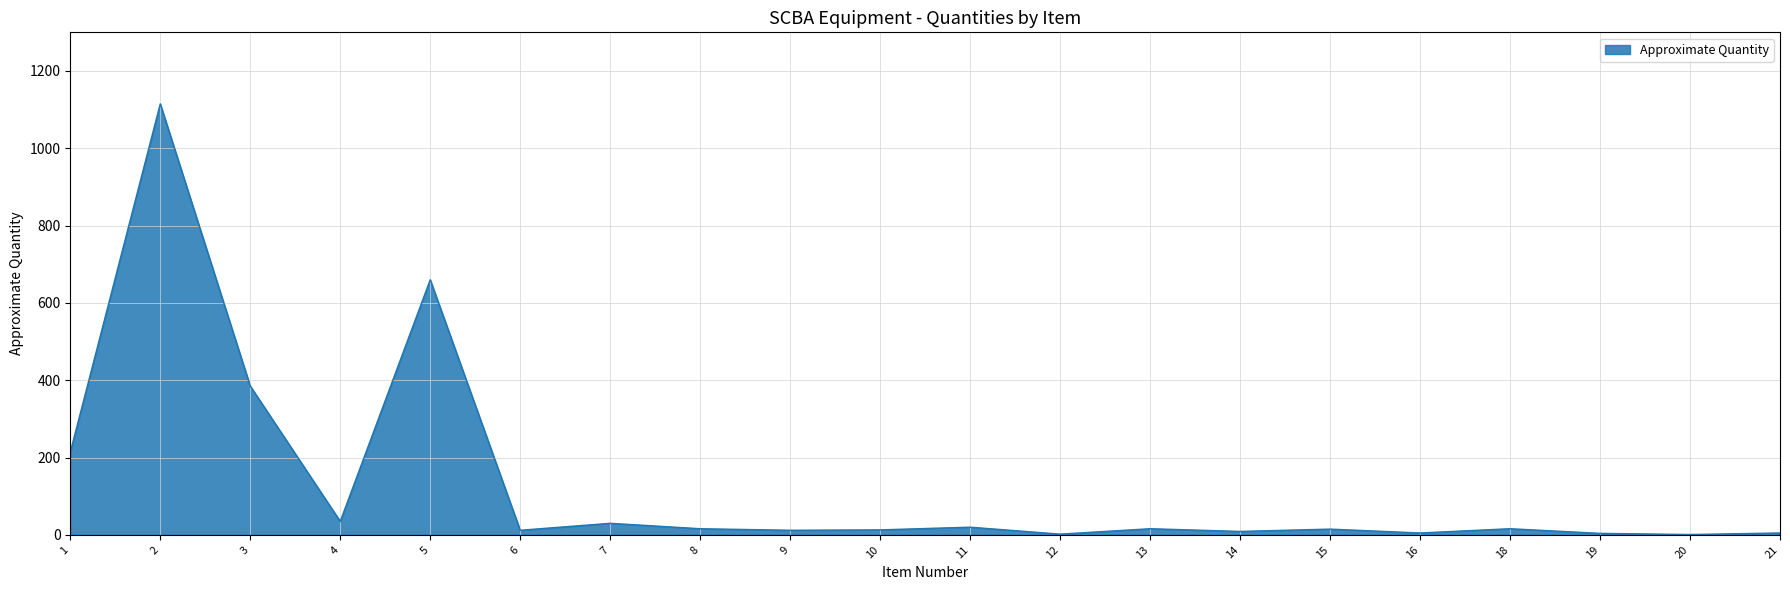

What is the difference between the maximum and minimum values?

1114